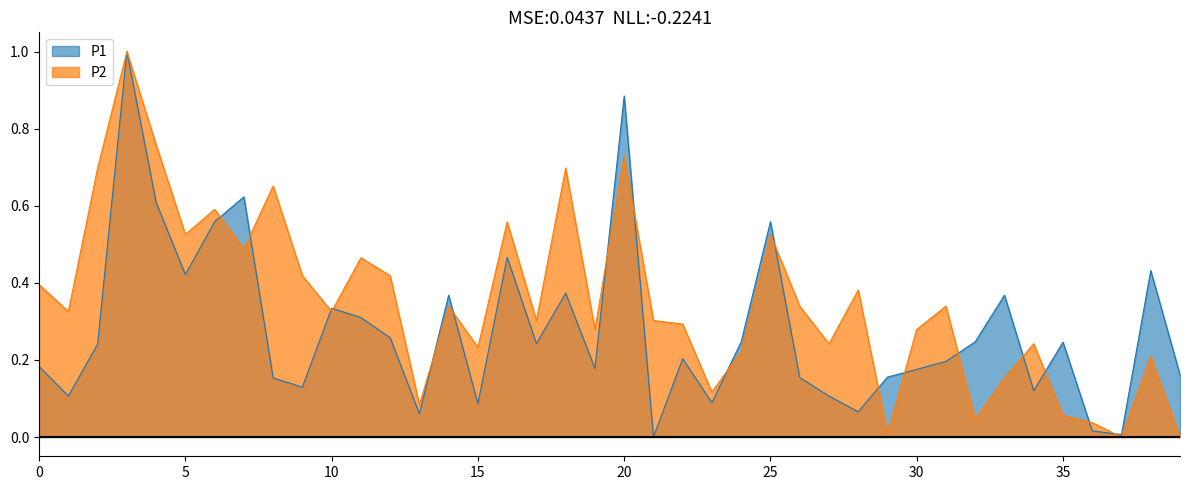

What is the greatest value displayed?

1.0